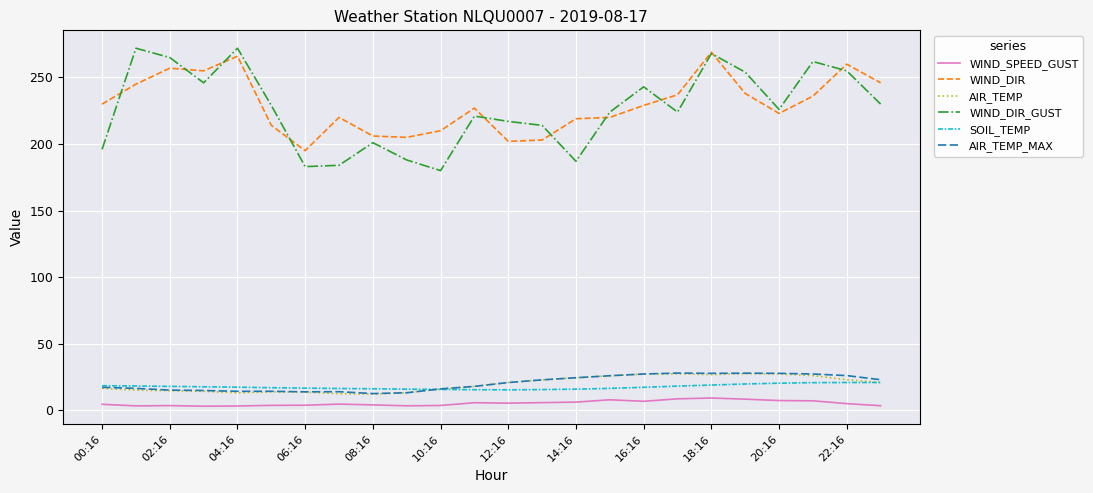

What is the highest value of the SOIL_TEMP series?

20.7